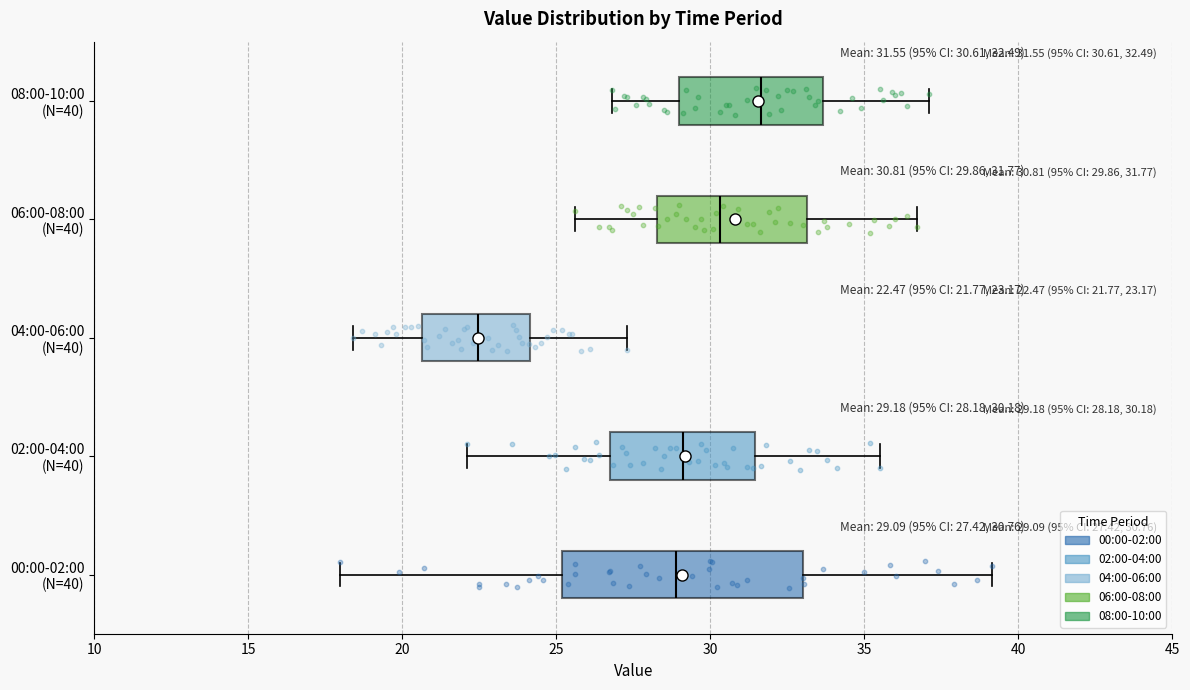

Which box is the widest, from its left edge to its right edge?

00:00-02:00 (N=40)